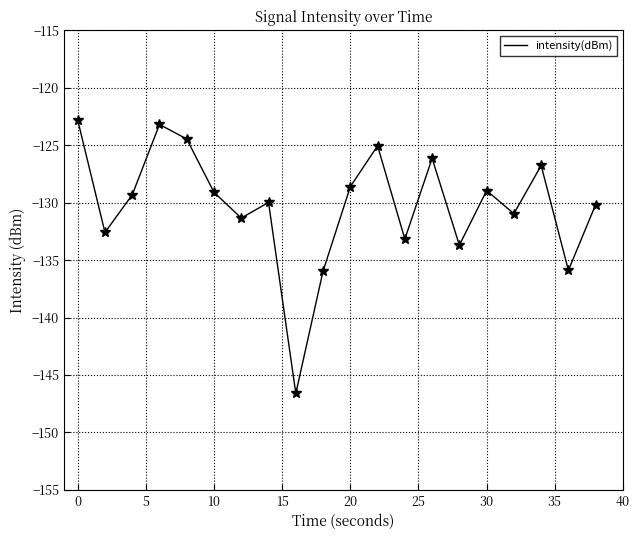

What is the difference between the maximum and minimum values?

23.8